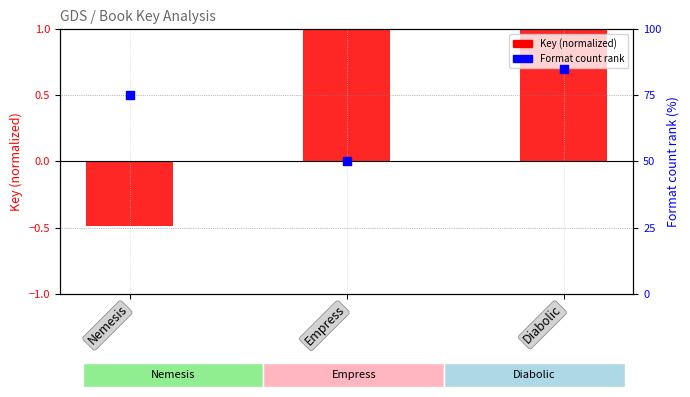

At which category is the sum across all series the highest?

Diabolic